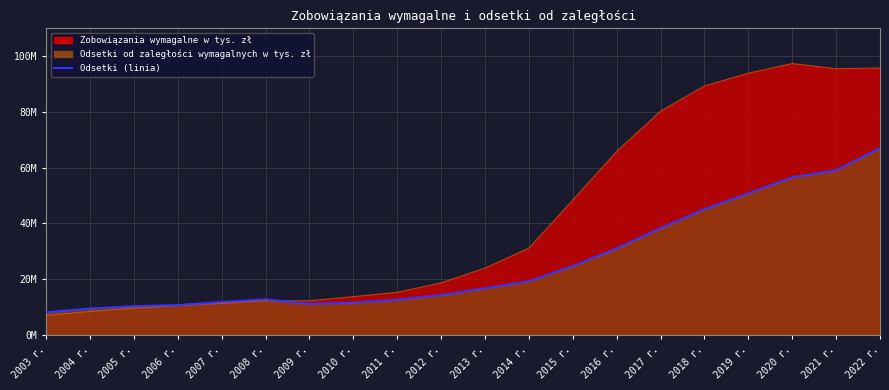

Reading right to left, extract all data points from this chart.

Zobowiązania wymagalne w tys. zł: 95766036.6	95507633.1	97368048.9	93894082.0	89309015.3	80271137.2	65808141.3	48353017.3	31105027.8	23966531.6	18634236.6	15263113.8	13715545.6	12219865.2	12228813.0	11286585.0	10503335.0	9589465.0	8362821.0	7005703.0
Odsetki od zaległości wymagalnych w tys. zł: 66967920.8	59061013.6	56541396.3	50752852.0	45106980.1	38289752.1	31003225.7	24682441.6	19260268.9	16717943.8	14296103.8	12602260.8	11588241.9	11098025.1	12714855.0	11794592.0	10659357.0	10256552.0	9425676.0	8097506.0